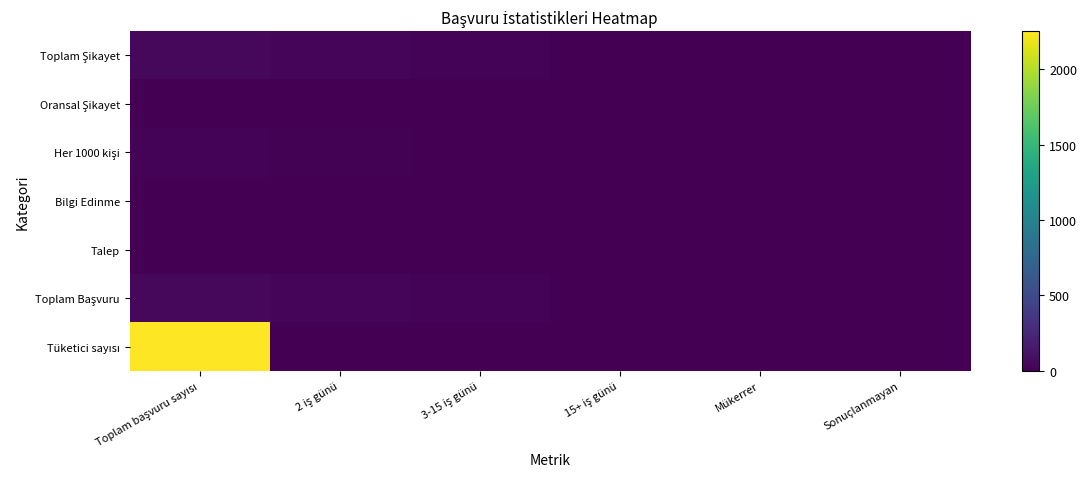

Rank the series by their maximum value, from highest to lowest.

Tüketici sayısı, Toplam Şikayet, Toplam Başvuru, Her 1000 kişi, Oransal Şikayet, Bilgi Edinme, Talep